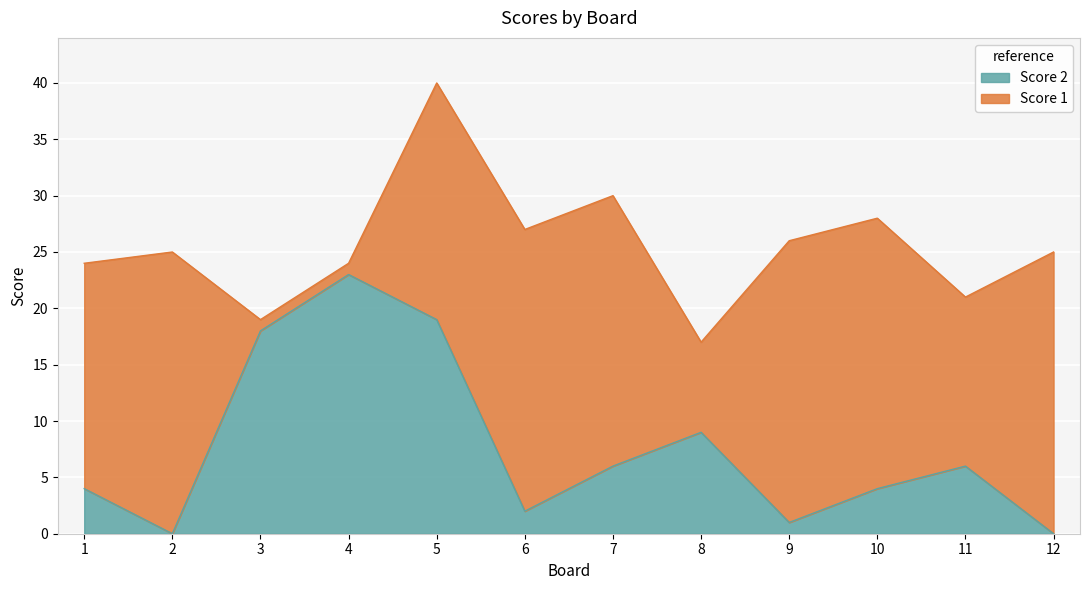

Between 1 and 10, which is larger?

1